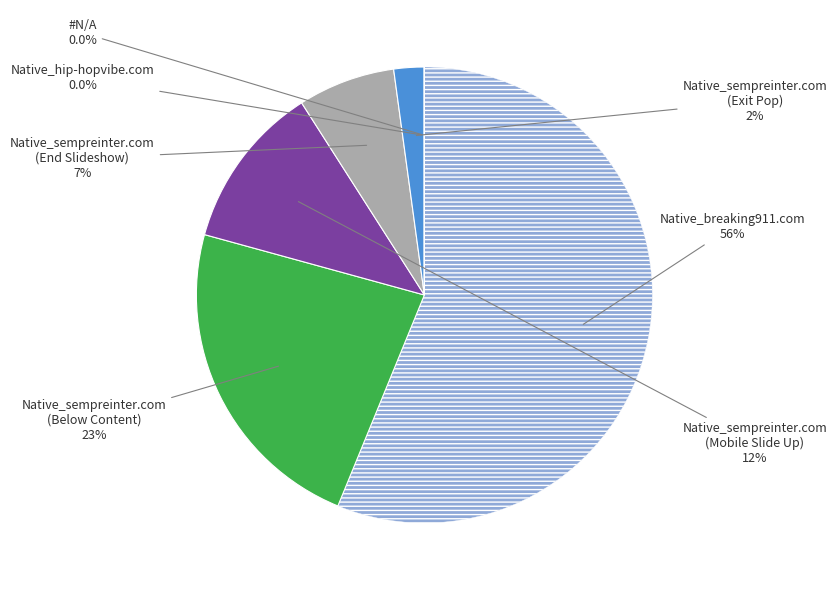

Is there any slice that represents more than half of the pie?

Yes